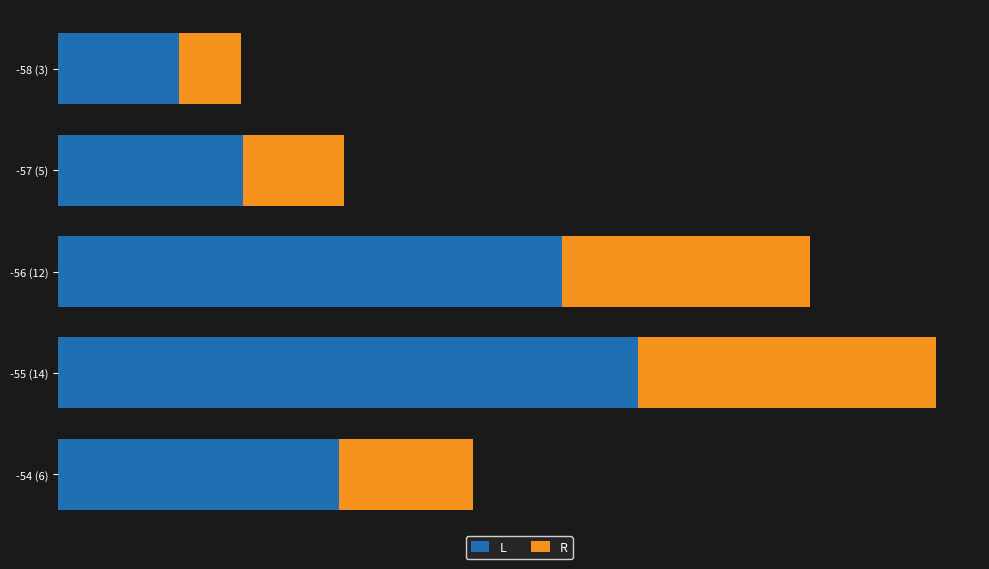

List the series in order of their peak value, highest first.

L, R